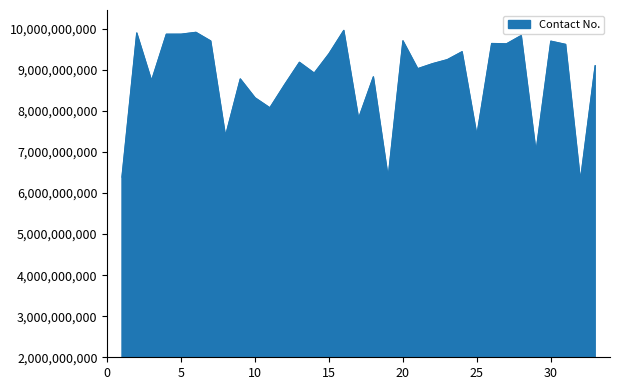

What is the greatest value displayed?

9959416545